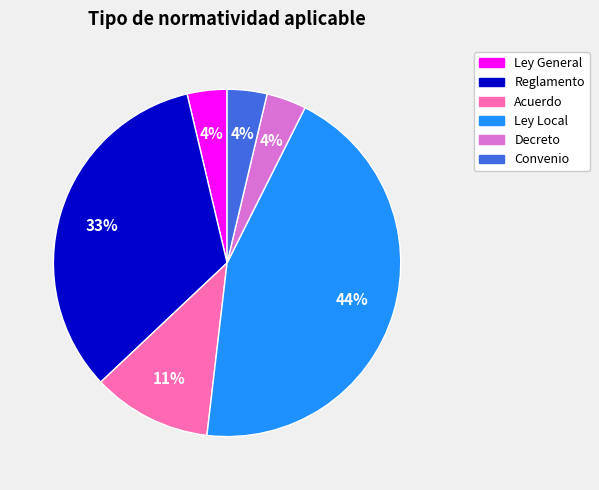

To the nearest percent, what portion does Ley Local represent?

44%